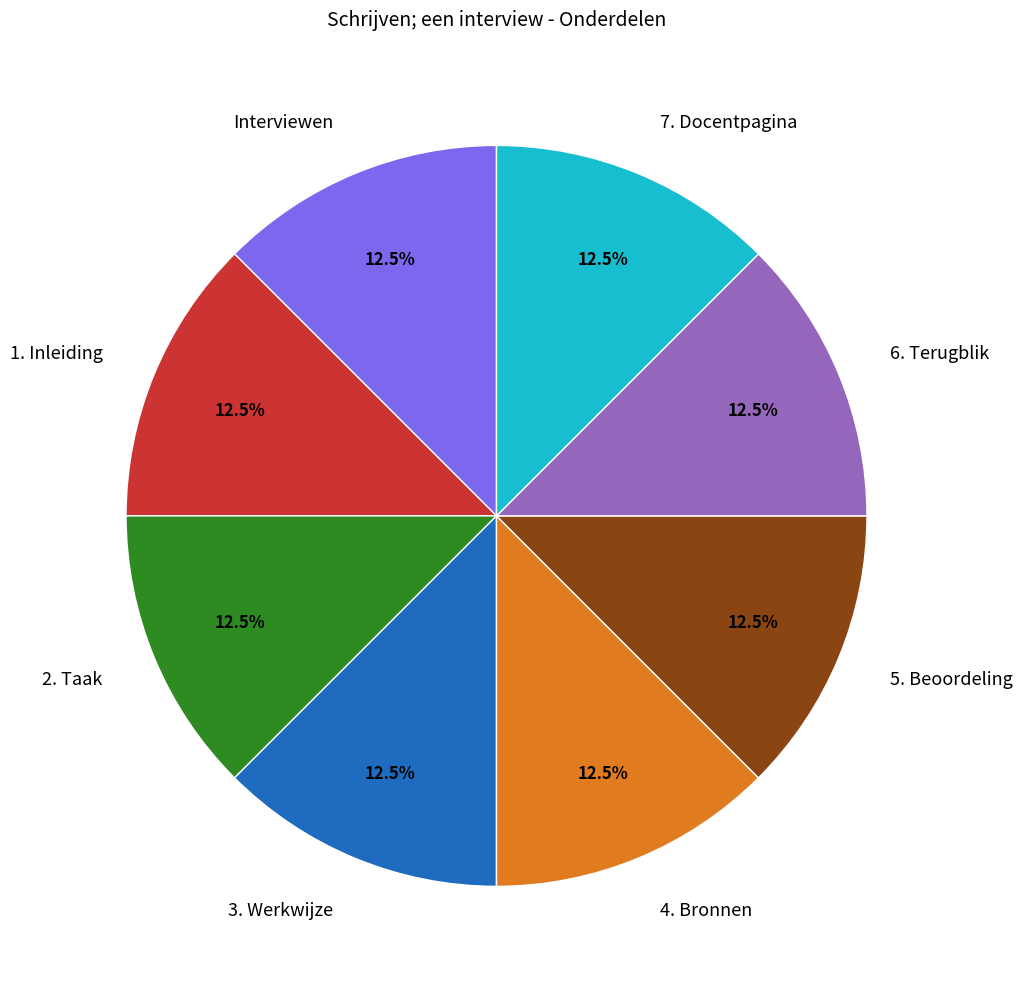

What is the ratio of the value at 3. Werkwijze to the value at 1. Inleiding?

1.0